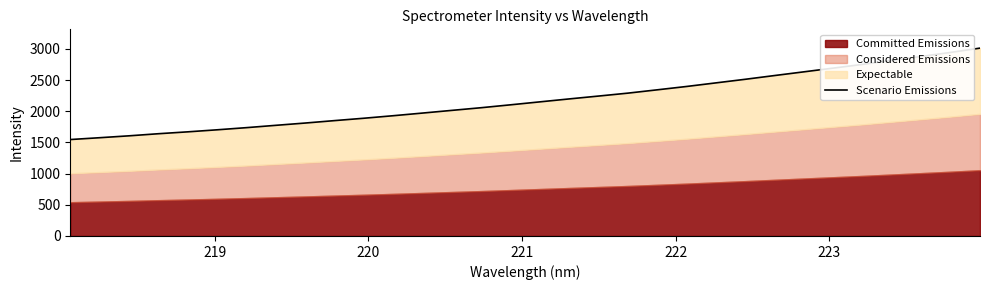

True or false: the data shows 1689.8 at 22.

False